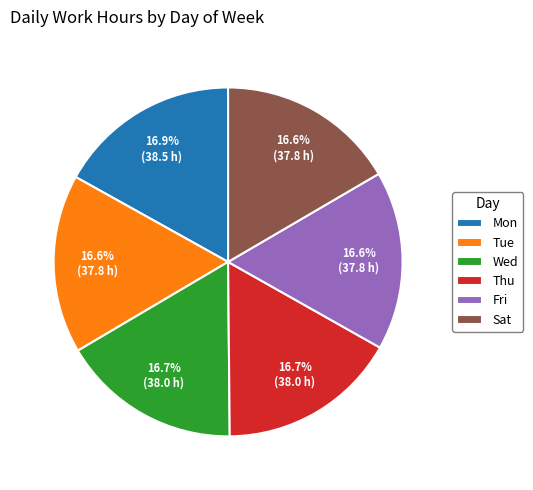

Combined, do Sat and Wed account for over 50%?

No